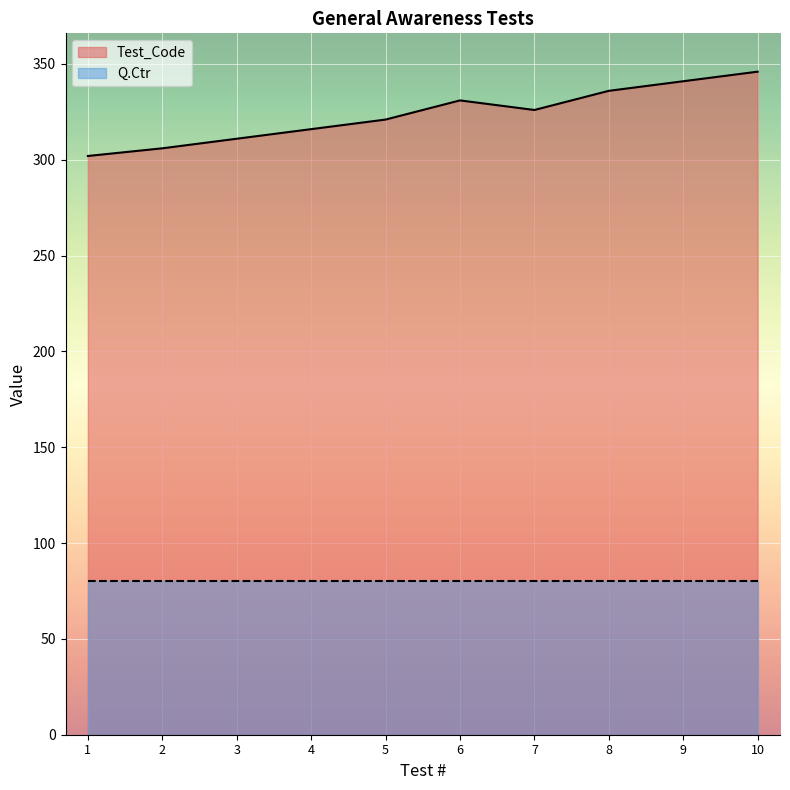

Which category has the highest value across all series?

10